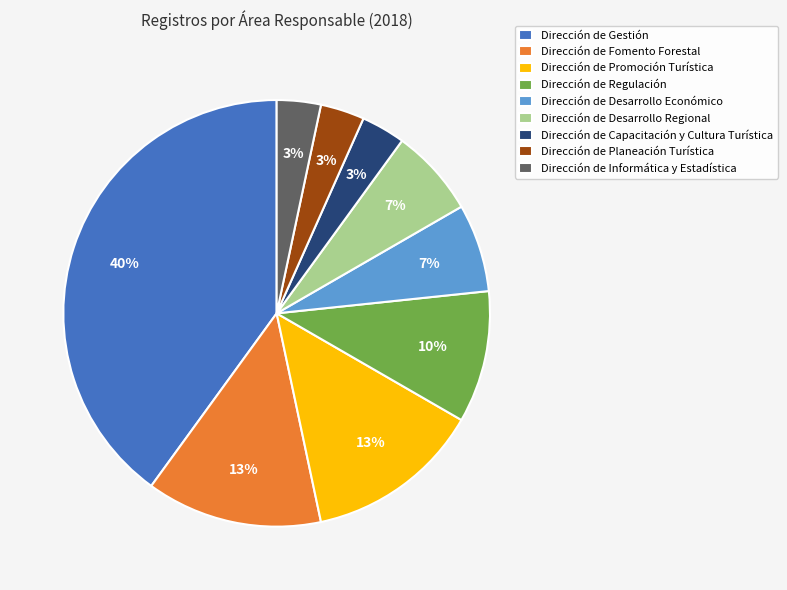

True or false: Dirección de Desarrollo Económico accounts for 7% of the total.

True